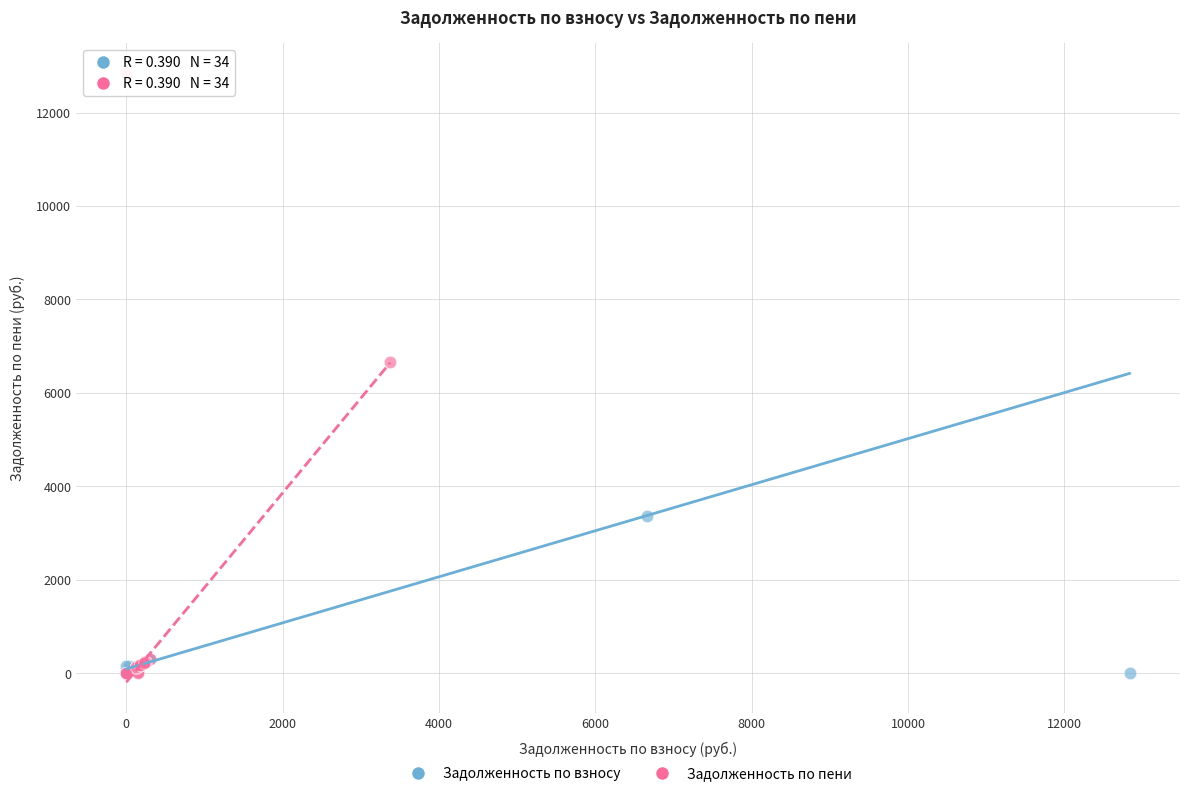

Which series has the widest spread of Y values?

Задолженность по пени